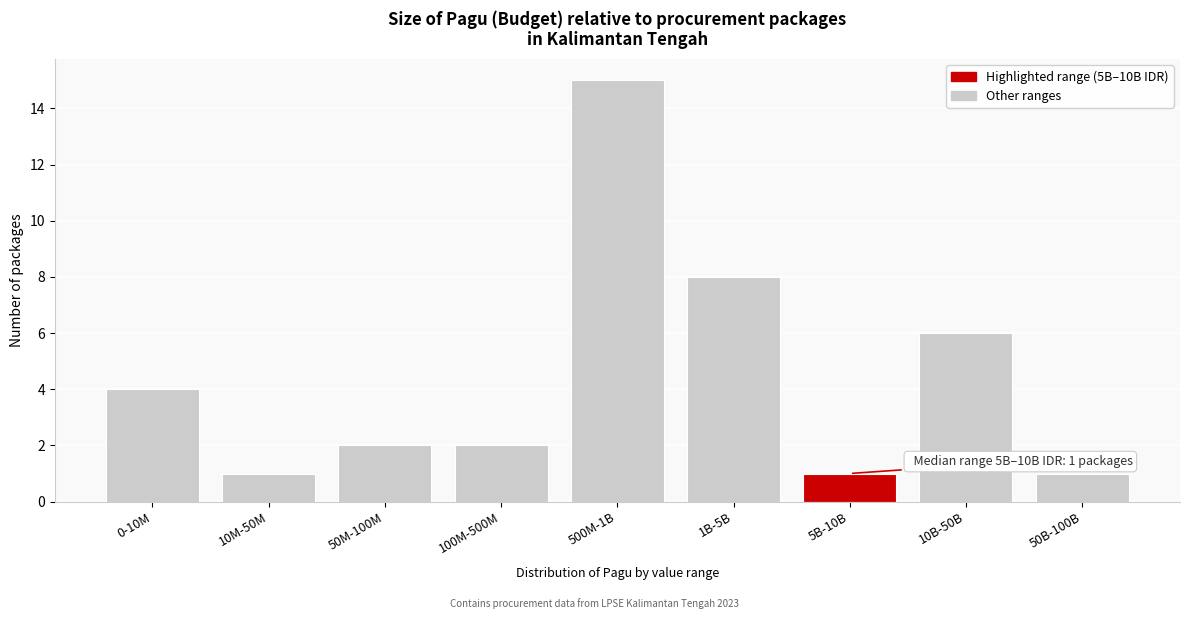

Reading right to left, extract all data points from this chart.

50B-100B=1	10B-50B=6	5B-10B=1	1B-5B=8	500M-1B=15	100M-500M=2	50M-100M=2	10M-50M=1	0-10M=4